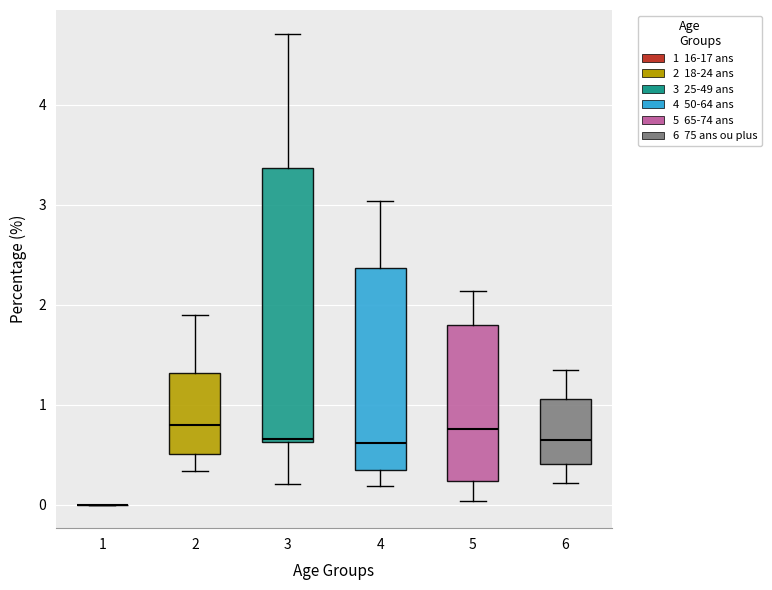

Where does the lower whisker of the box at x = 6 end on the y-axis? The values are not printed on the chart, so give them approximately, as read against the axis.

0.2